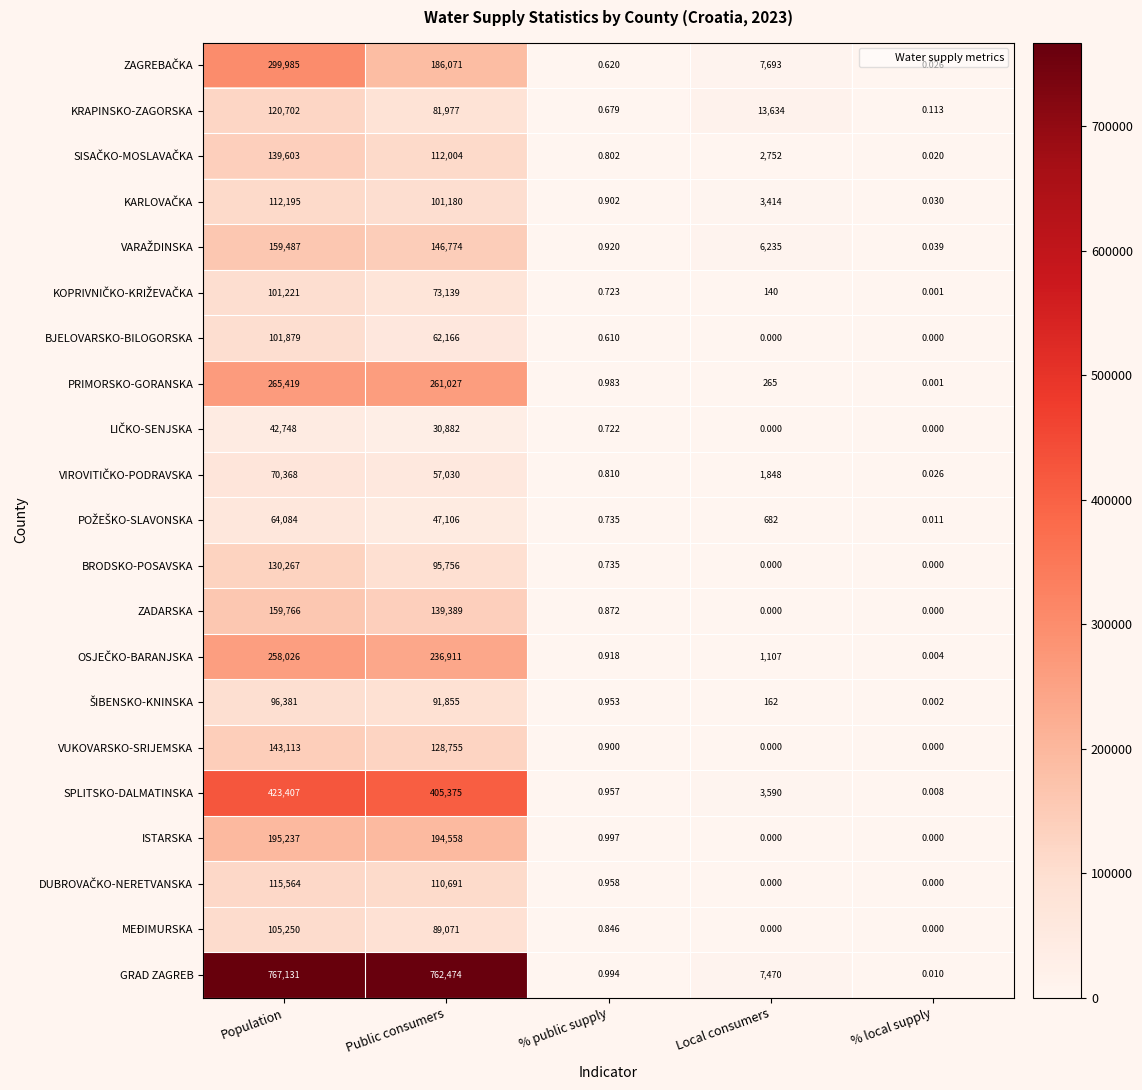

Which series has the largest total across all categories?

GRAD ZAGREB